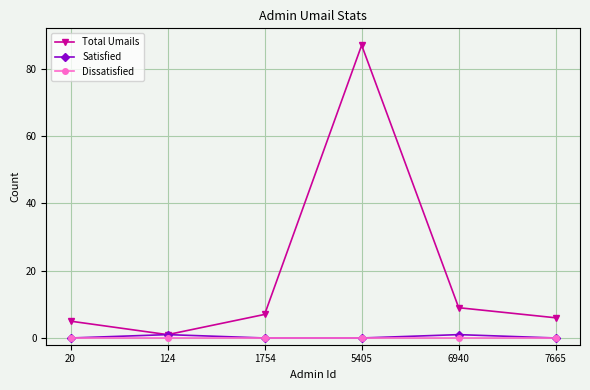

At which category does Total Umails reach its first local peak?

5405